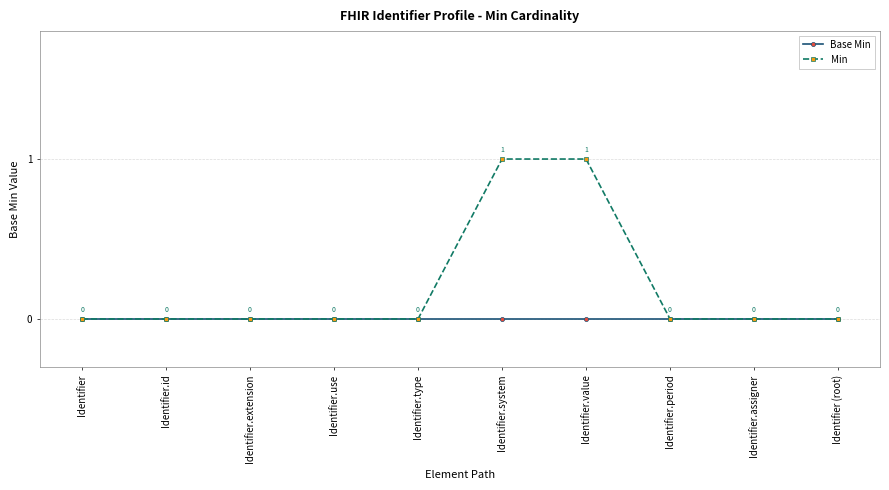

How many lines are shown in the chart?

2